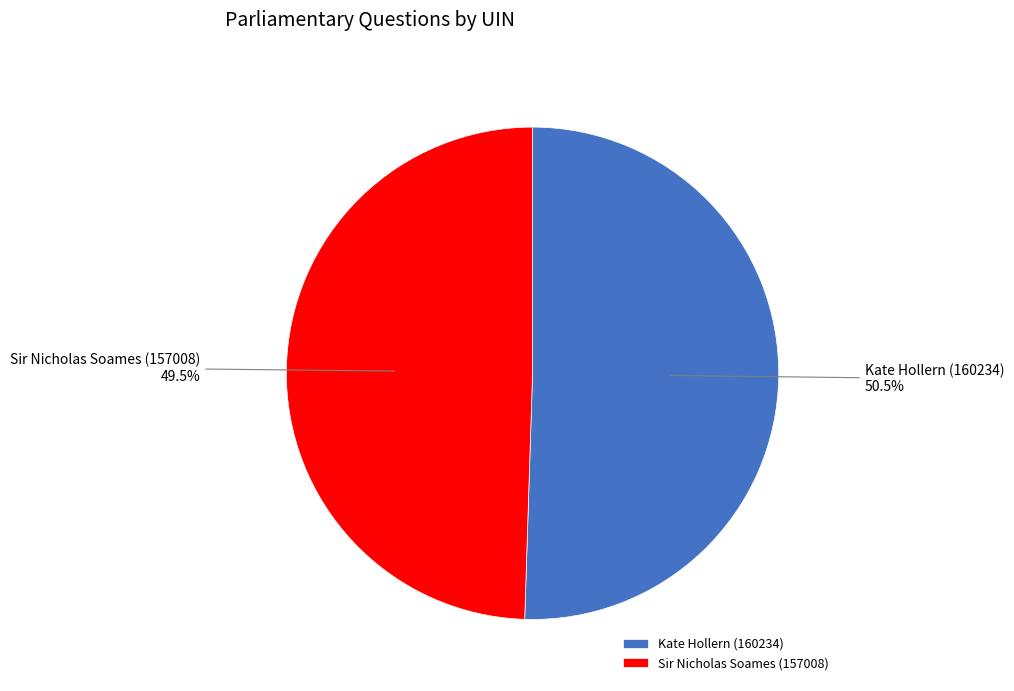

What is the largest slice in the pie chart?

Kate Hollern (160234)